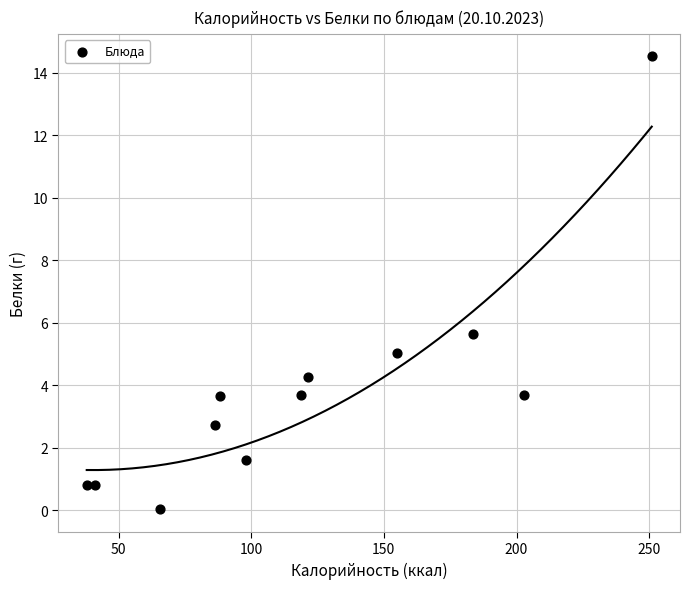

What Y value in the scatter plot is closest to 7?

5.7